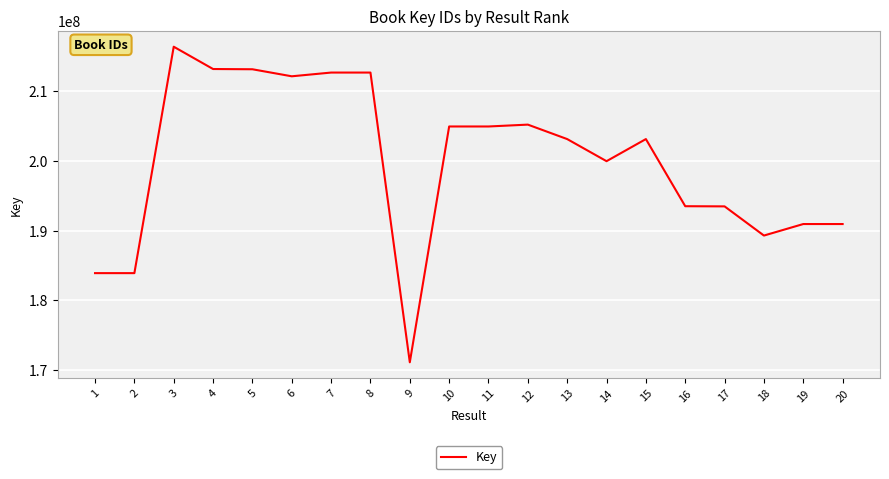

What is the smallest value displayed?

171140921